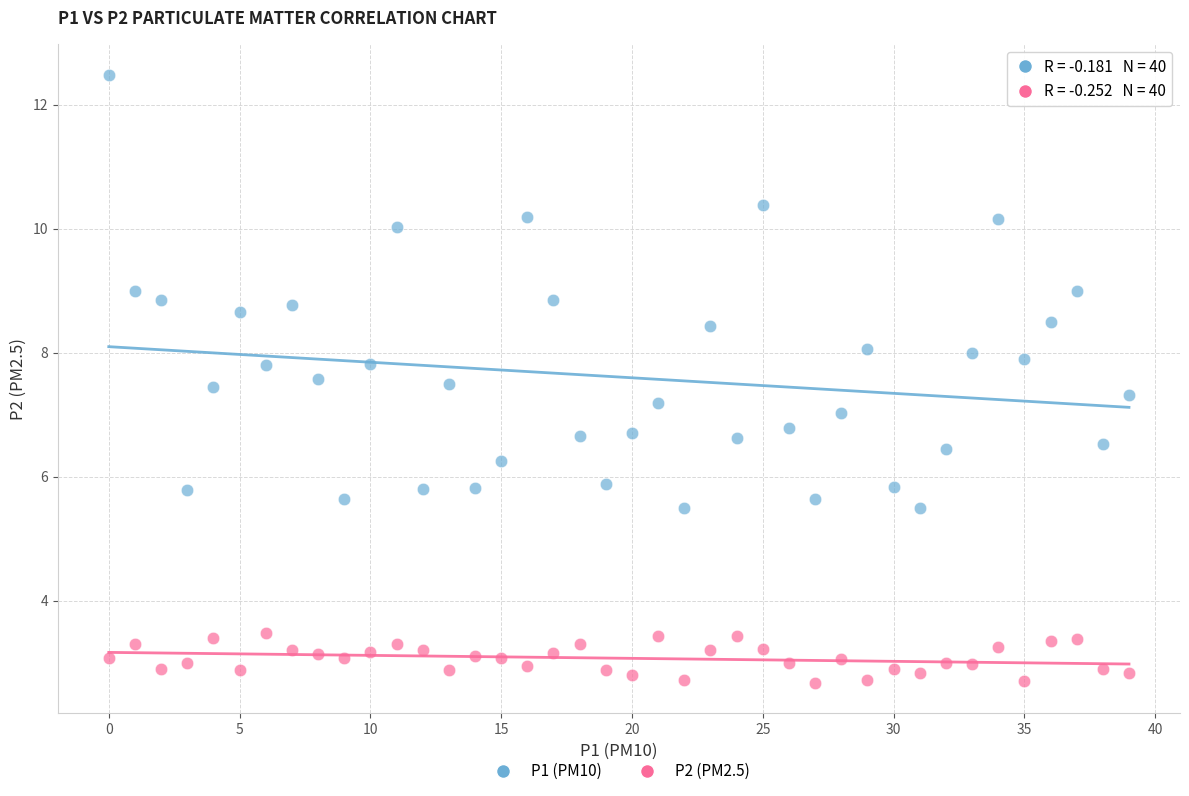

Across all data points, what is the range of Y values (max minus min)?

9.8